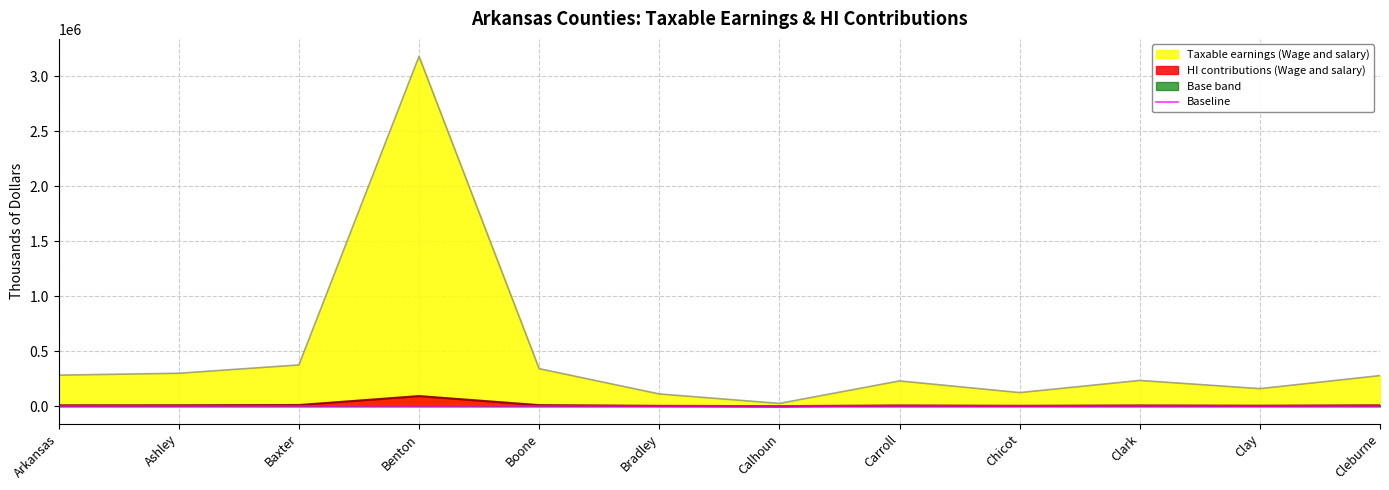

Reading left to right, what are all the values shown in this chart?

Taxable earnings (Wage and salary): Arkansas=282416	Ashley=299618	Baxter=375370	Benton=3179830	Boone=341292	Bradley=111408	Calhoun=25524	Carroll=229894	Chicot=123865	Clark=234378	Clay=159801	Cleburne=278329
HI contributions (Wage and salary): Arkansas=8190	Ashley=8689	Baxter=10886	Benton=92215	Boone=9897	Bradley=3231	Calhoun=740	Carroll=6667	Chicot=3592	Clark=6797	Clay=4634	Cleburne=8072